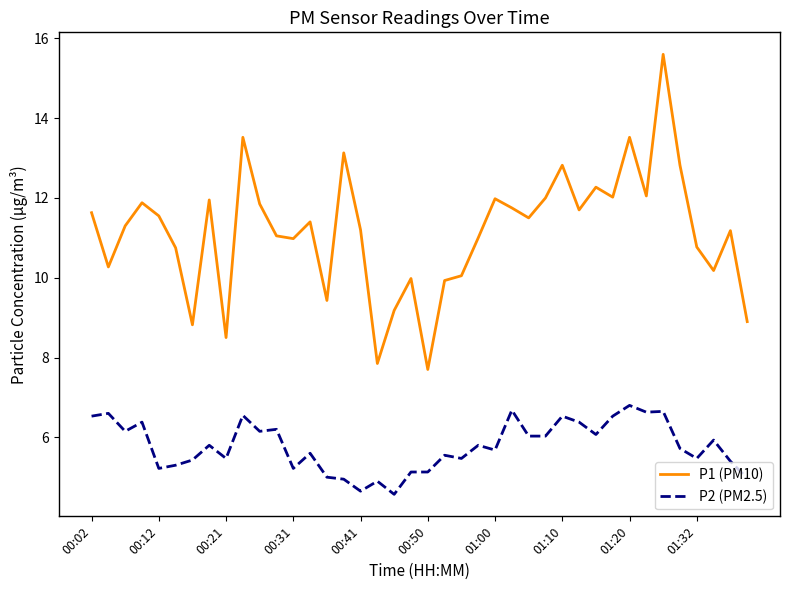

What is the greatest value displayed?

15.6